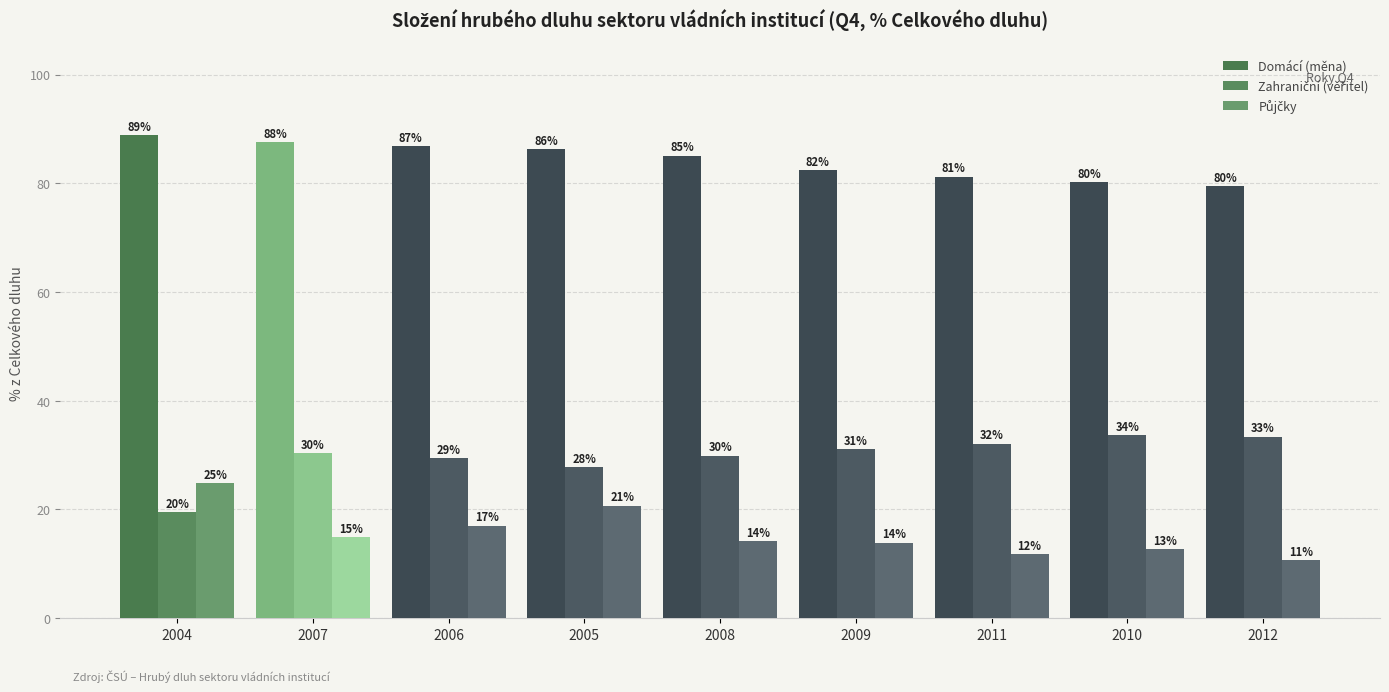

List the series in order of their peak value, lowest first.

Půjčky, Zahraniční (věřitel), Domácí (měna)